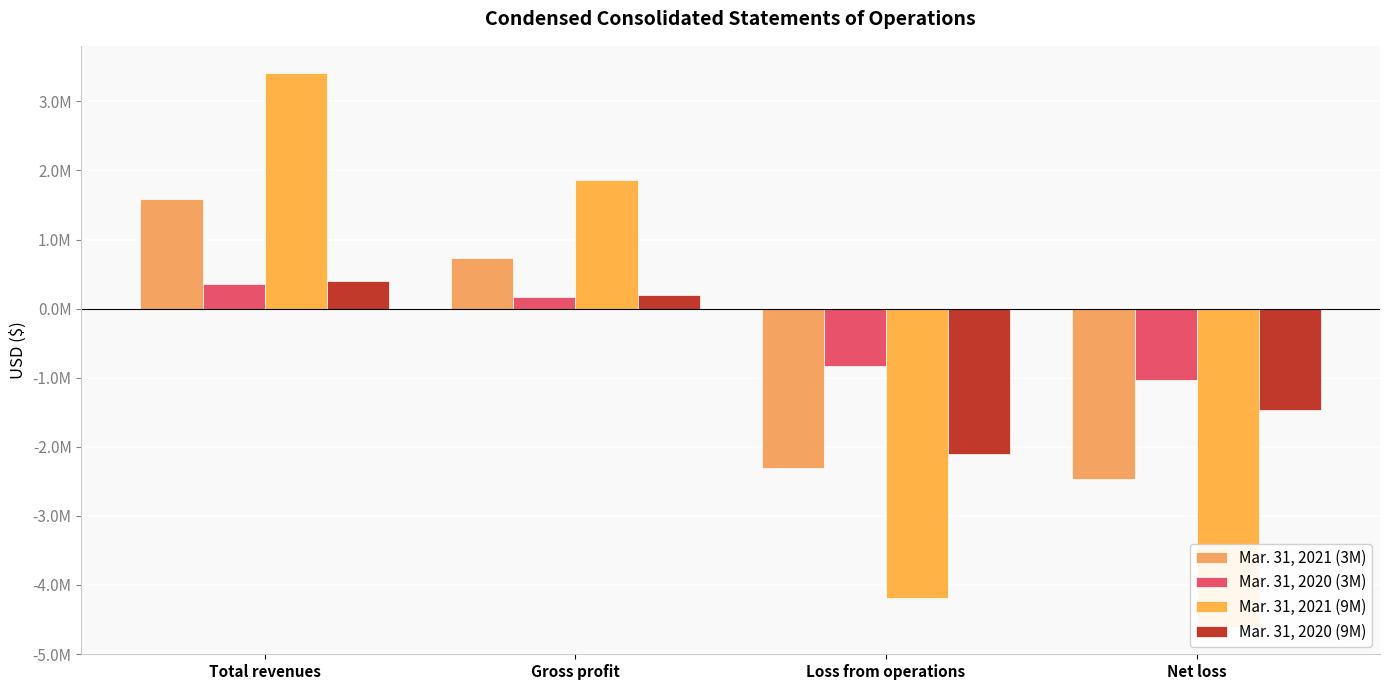

List the series in order of their overall mean, highest first.

Mar. 31, 2020 (3M), Mar. 31, 2021 (3M), Mar. 31, 2020 (9M), Mar. 31, 2021 (9M)